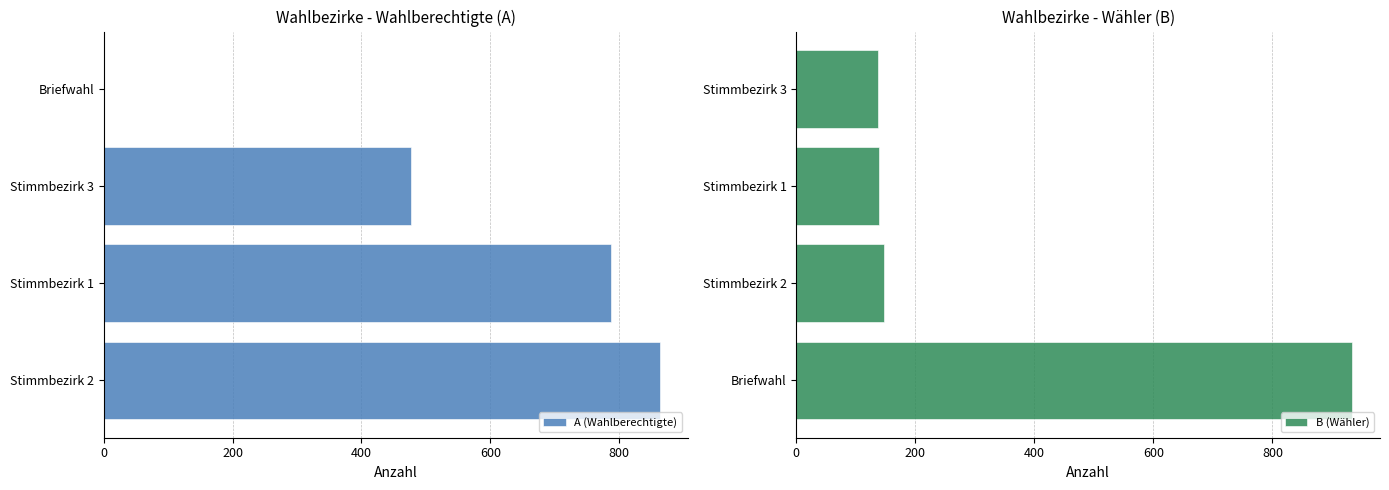

Reading left to right, extract all data points from this chart.

A (Wahlberechtigte): 863	788	477	0
B (Wähler): 934	148	139	138